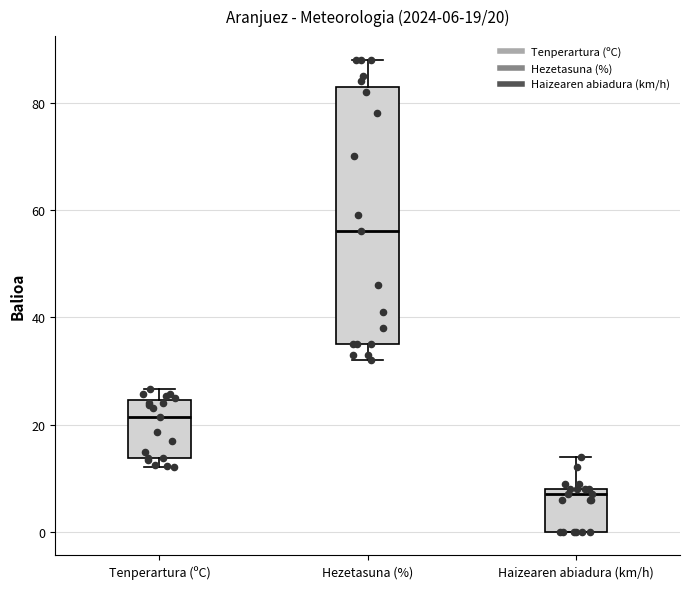

Comparing the boxes themselves (not the whiskers), which one is the tallest?

Hezetasuna (%)